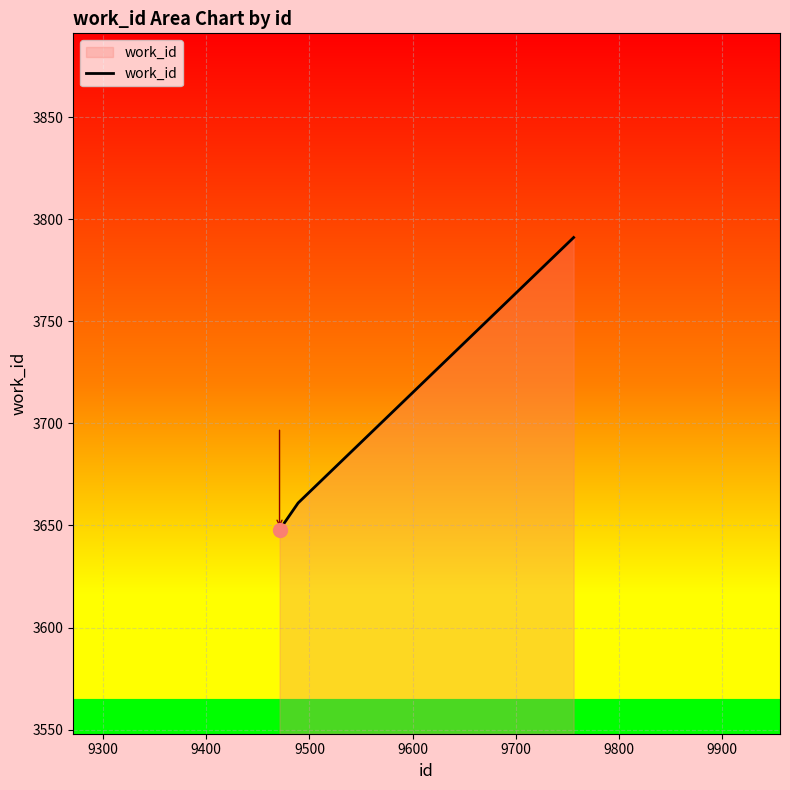

Count the number of data series in this chart.

1